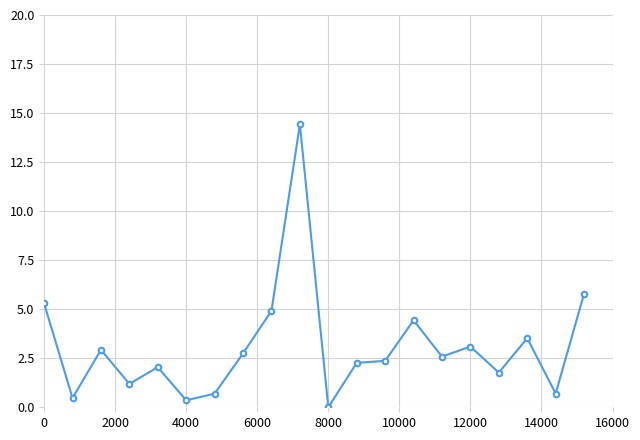

True or false: there are more than 1 points higher than both neighbors.

True